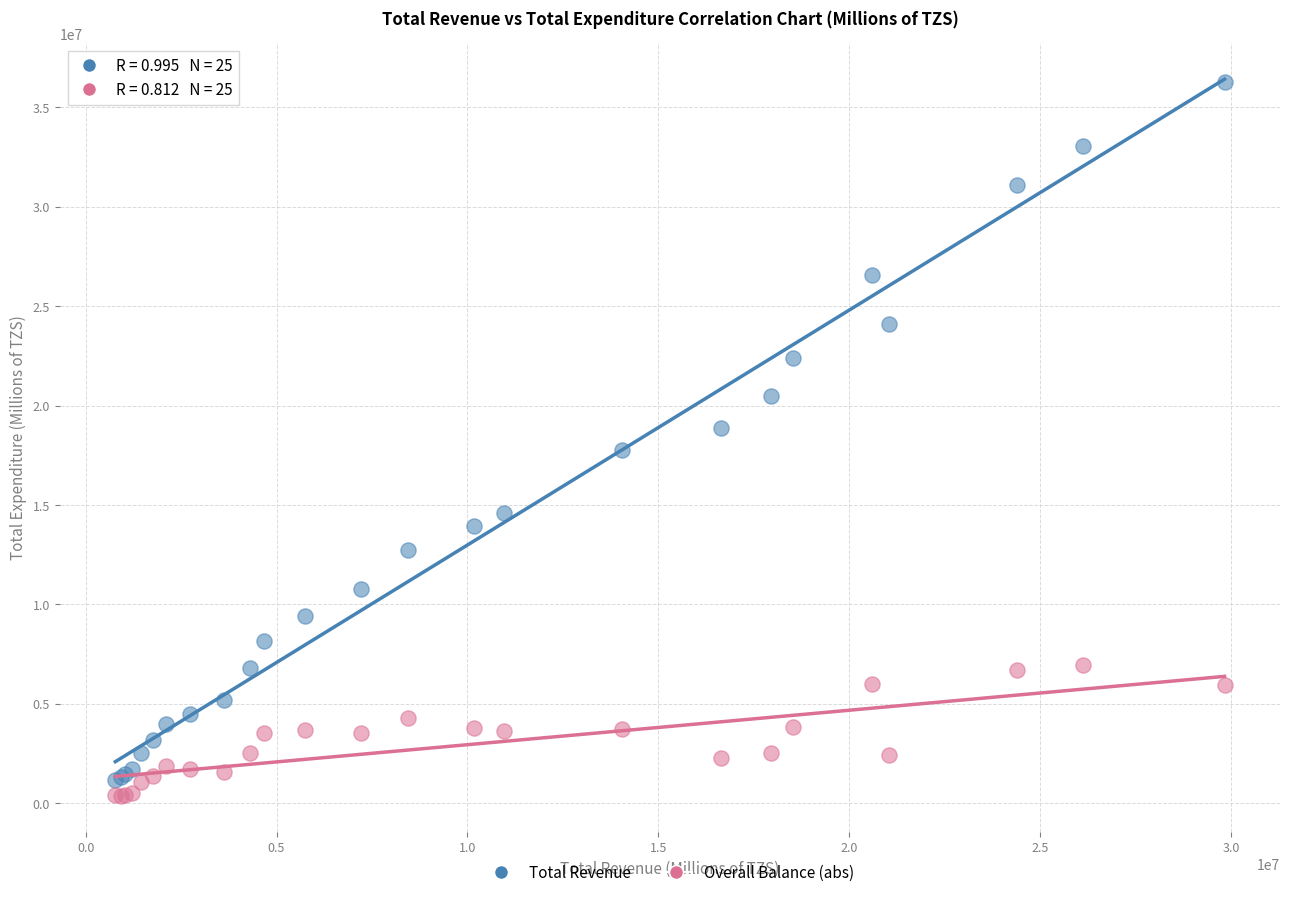

What is the X range (max minus min) for the scatter plot?

29054721.0